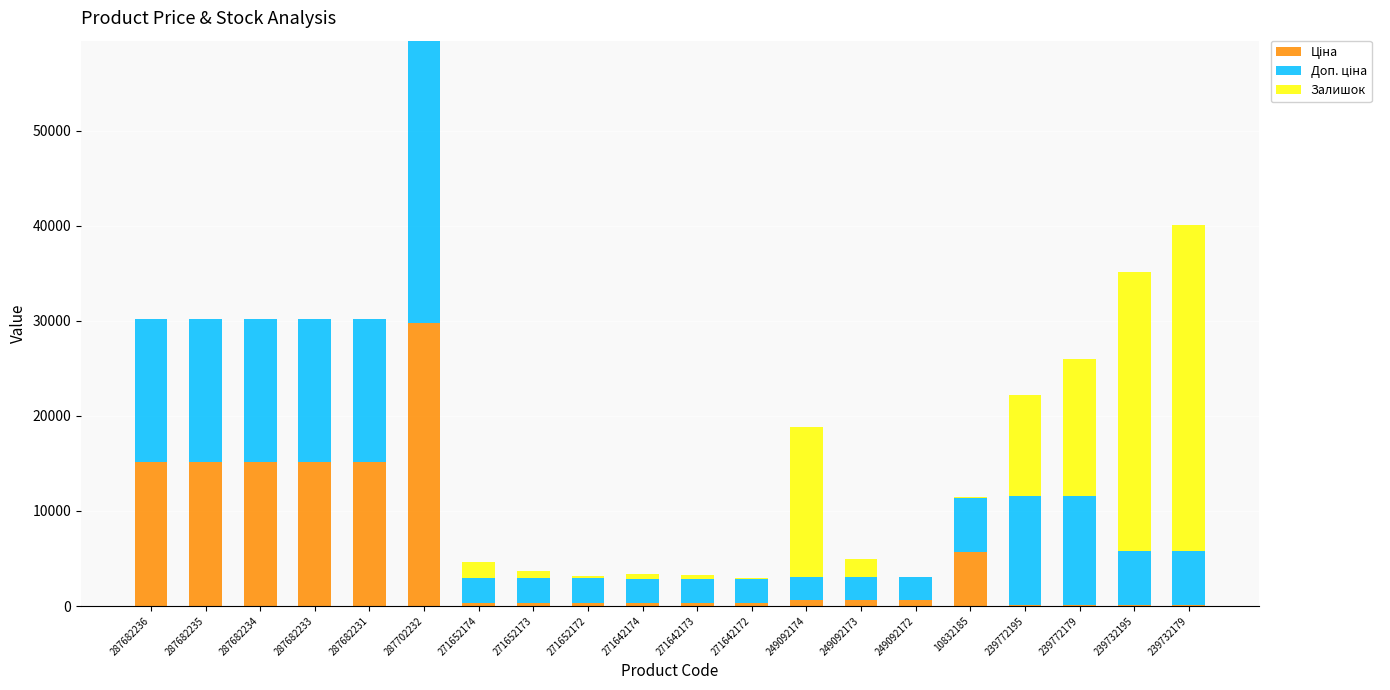

At which category is the sum across all series the highest?

287702232